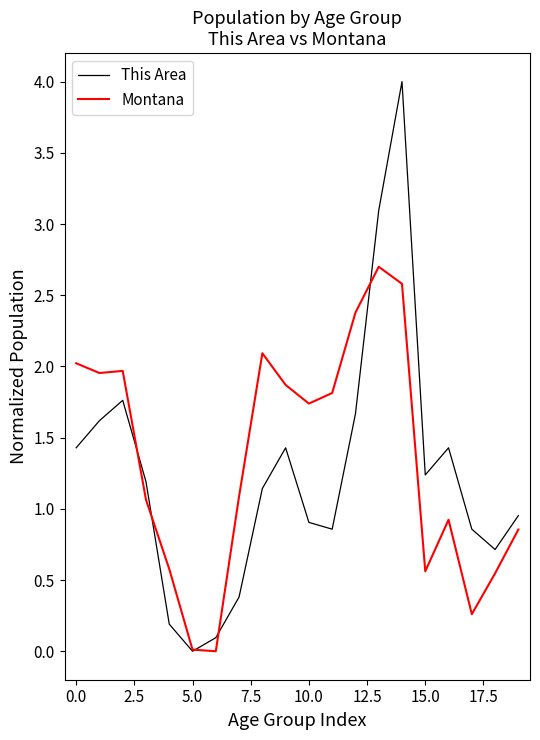

Which series has the largest range (max minus min)?

This Area